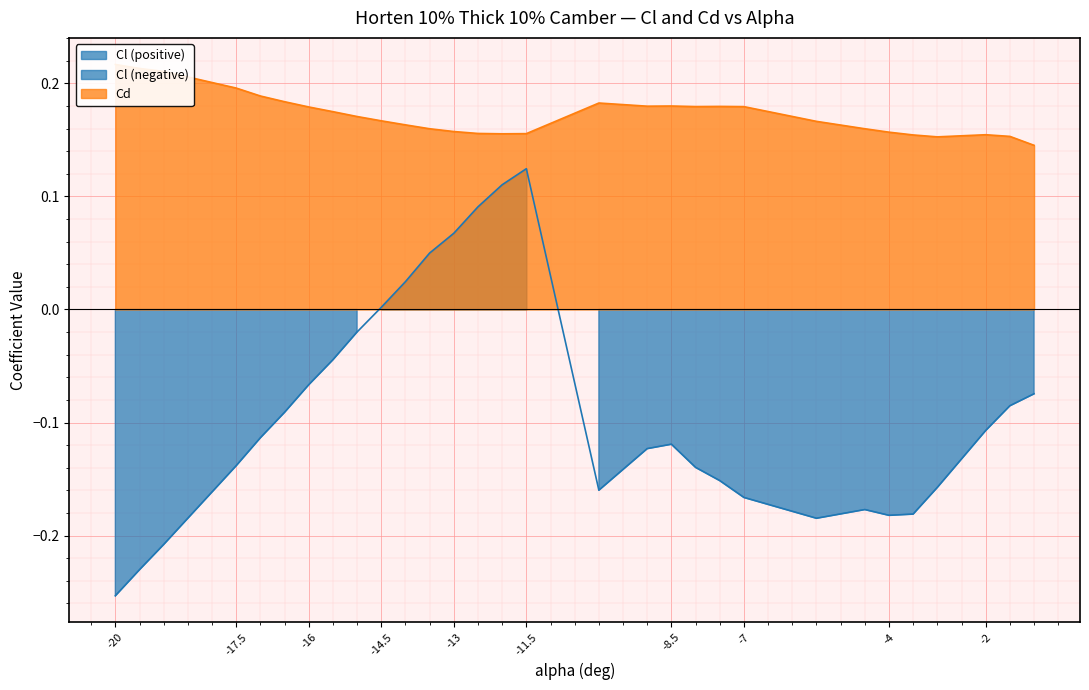

What is the value of the Cl point at the 14th from the left?

0.1